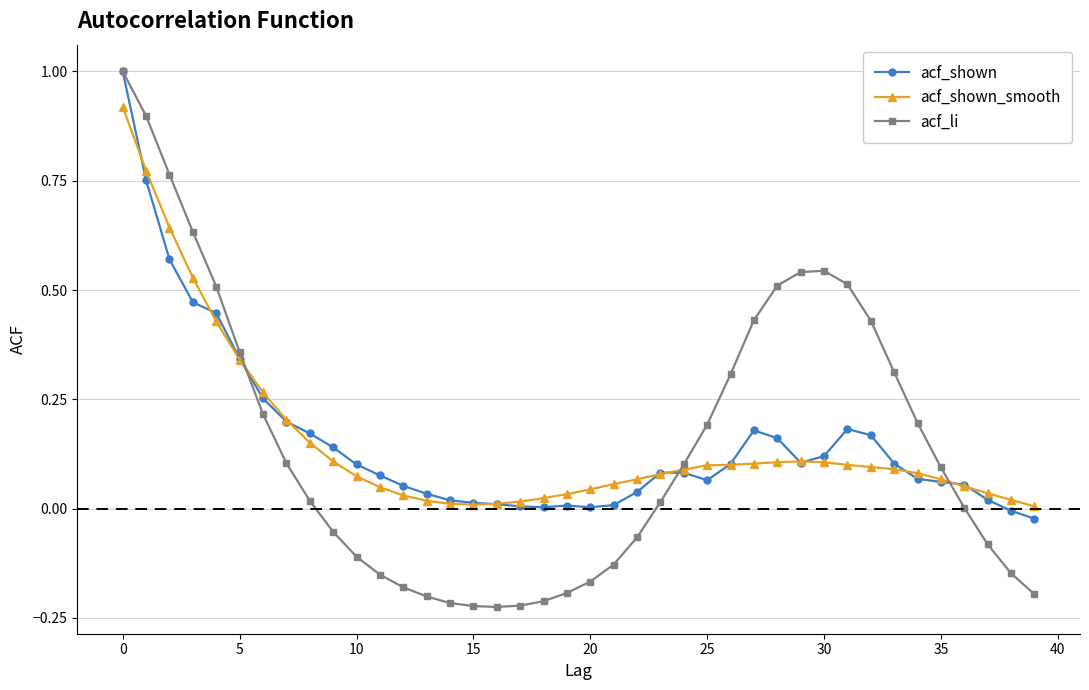

Which series has the largest range (max minus min)?

acf_li